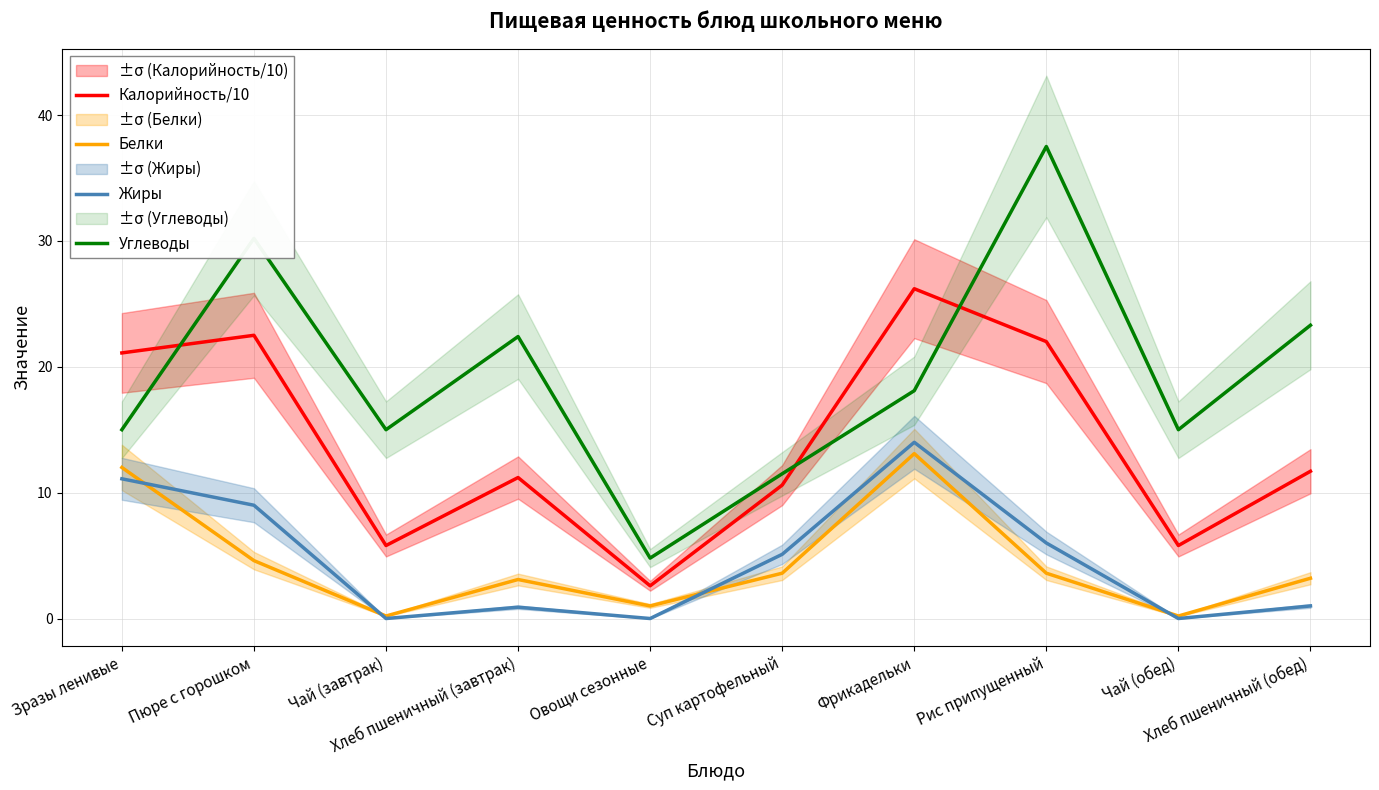

What is the maximum value shown in the chart?

37.5